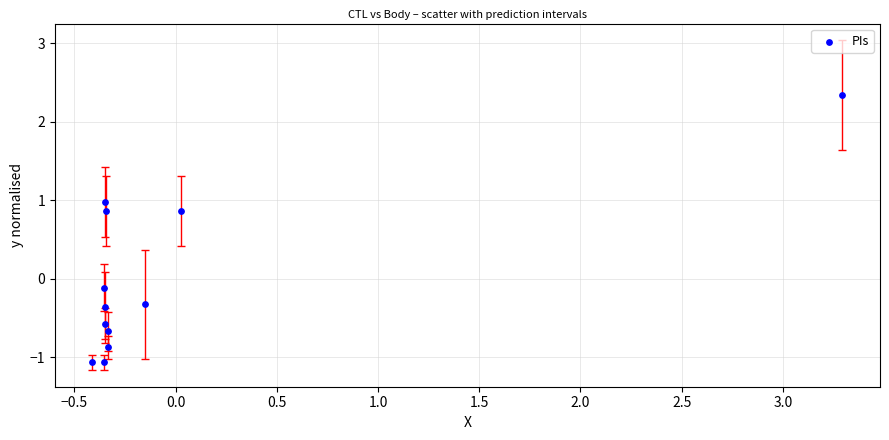

What is the range of X values (max minus min)?

3.7